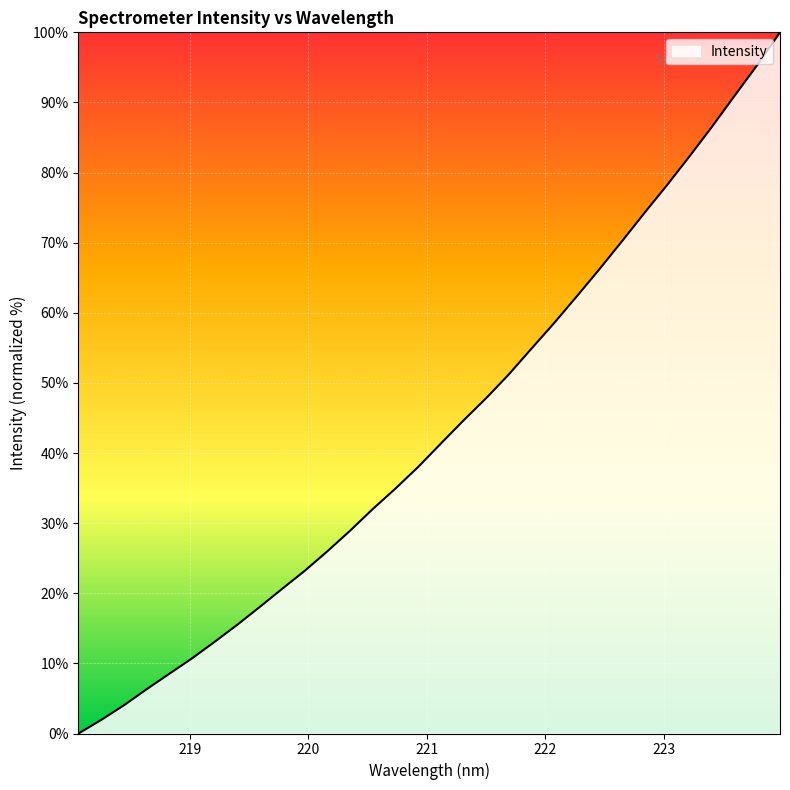

What is the maximum value shown in the chart?

100.0